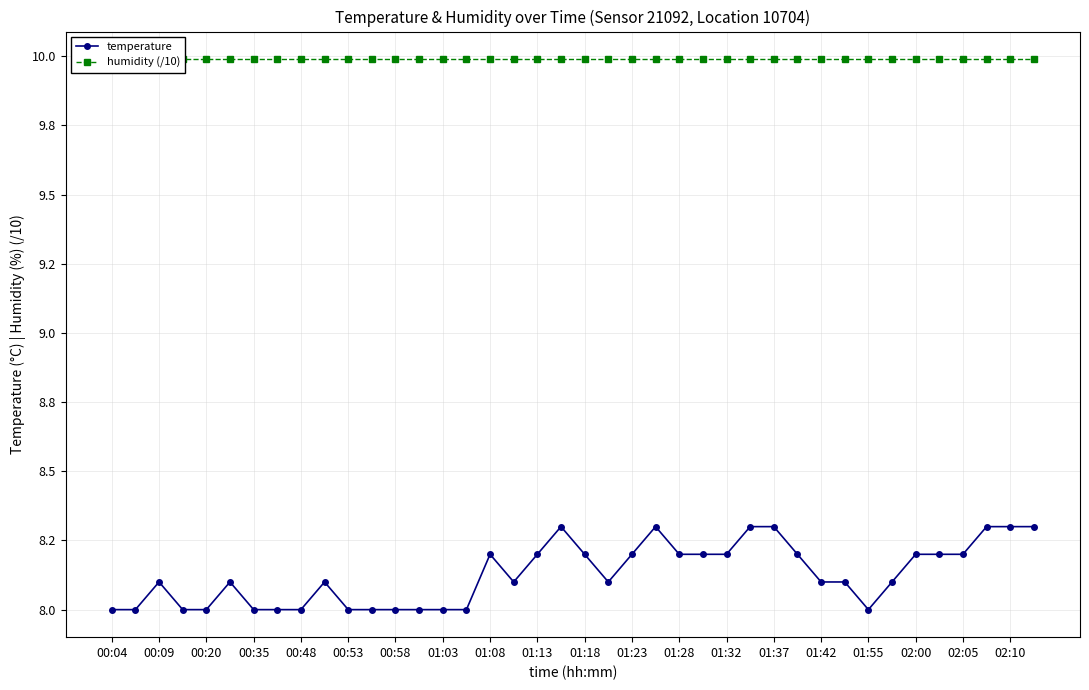

What position from the left is 00:04?

1